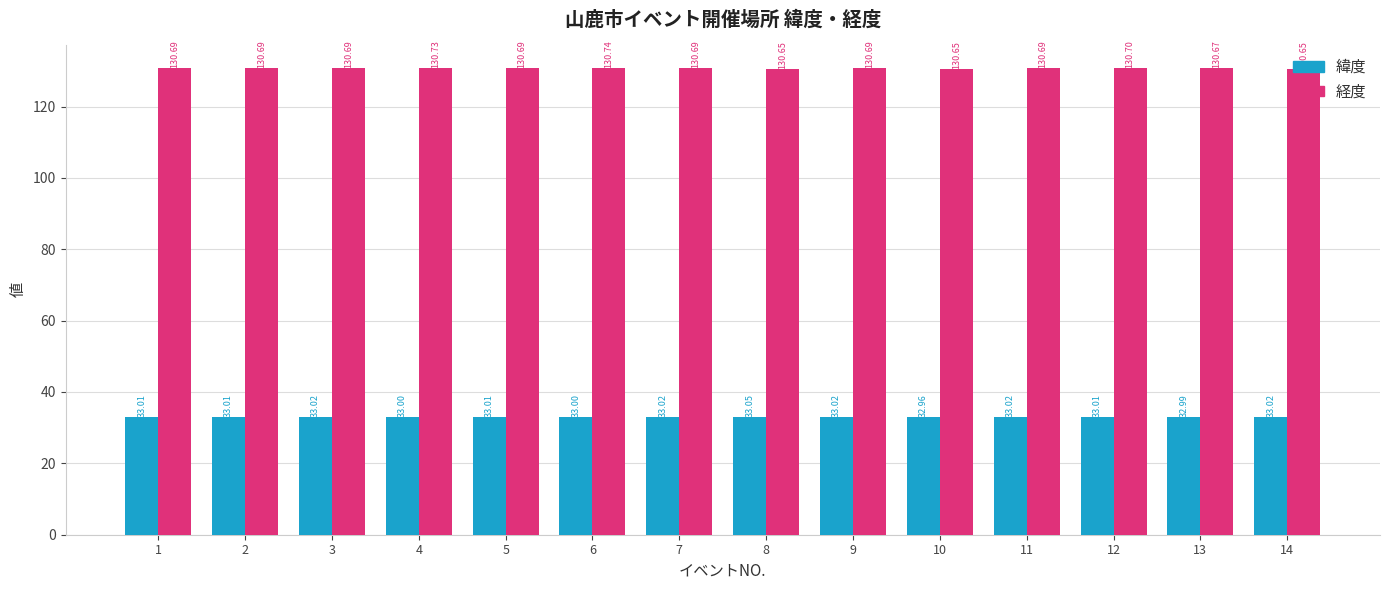

Between 2 and 14, which series saw the biggest shift?

経度